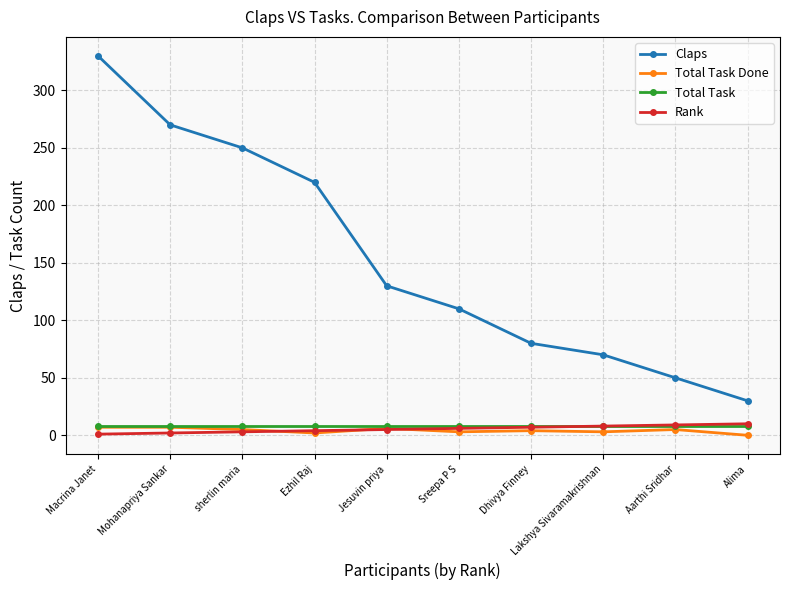

What is the value of the Claps point at the 6th from the left?

110